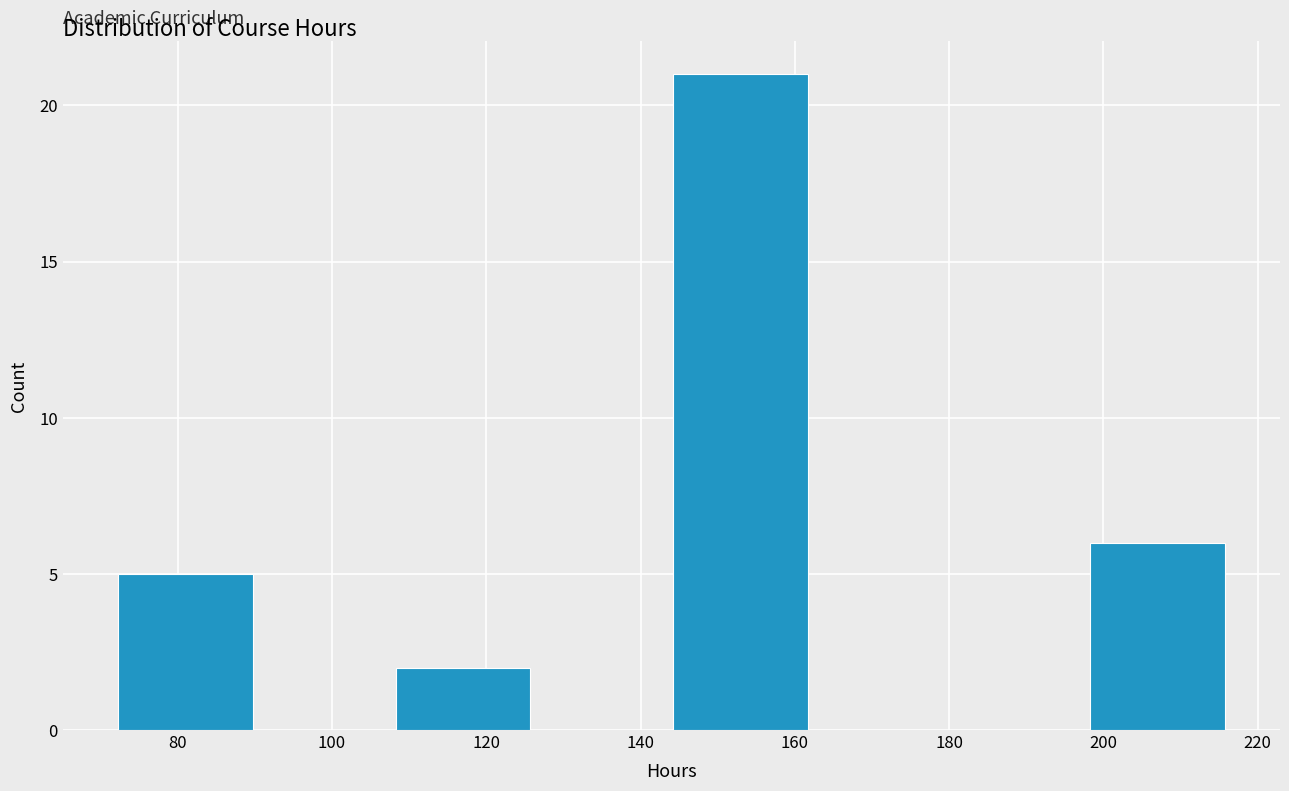

Reading left to right, list every bar in this chart as the range it spans on the x-axis followed by its height. The values are not printed on the chart, so give them approximately, as read against the axis.

72 to 90: 5
90 to 108: 0
108 to 126: 2
126 to 144: 0
144 to 162: 21
162 to 180: 0
180 to 198: 0
198 to 216: 6